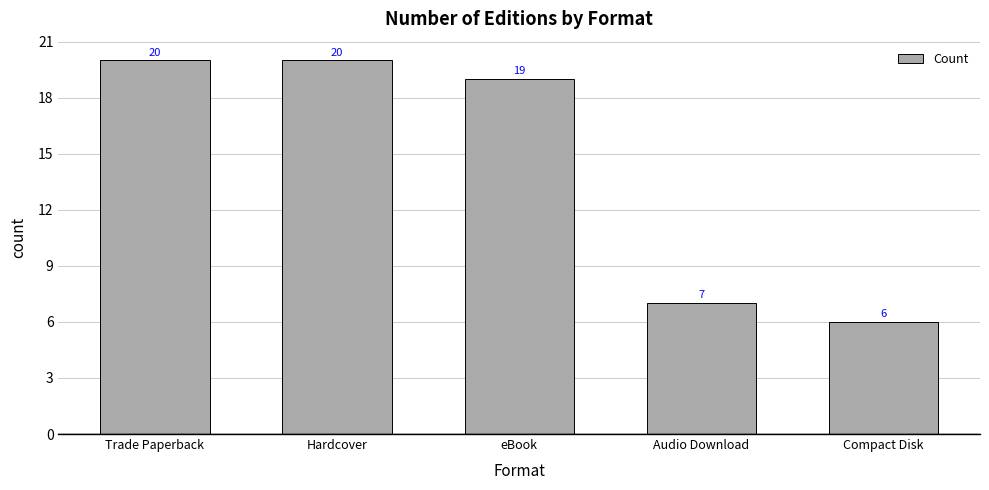

What is the greatest value displayed?

20